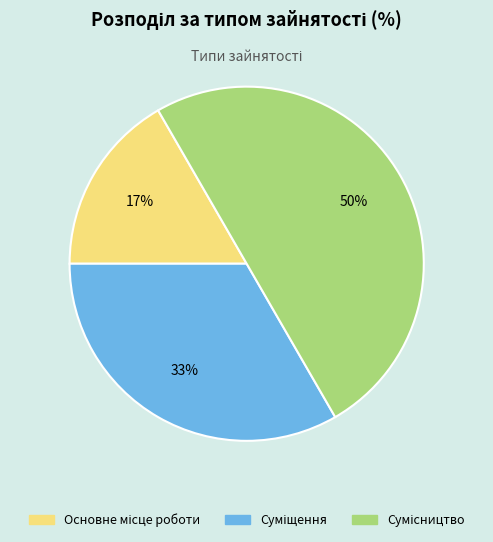

To the nearest percent, what is the average slice percentage?

33%